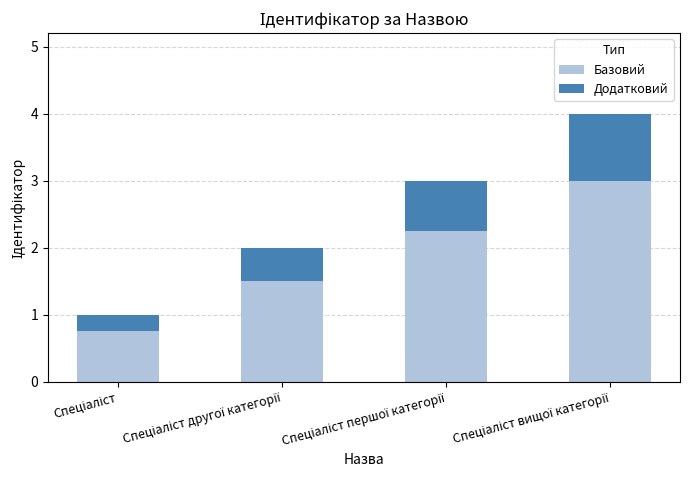

Does the chart contain stacked bars?

Yes